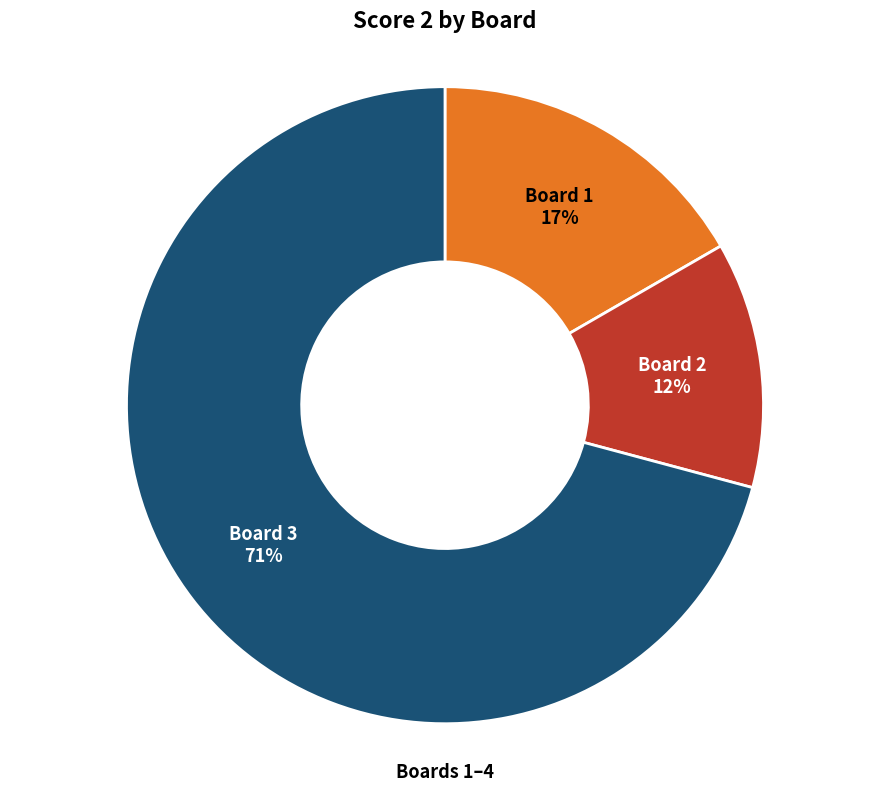

Does any single category account for the majority?

Yes